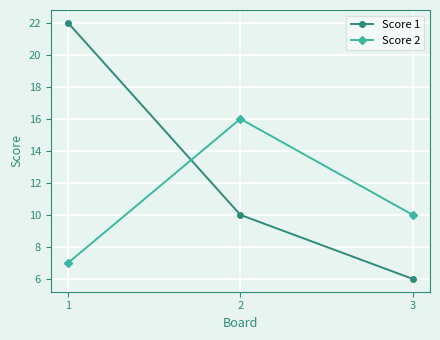

How many categories are shown in the chart?

3